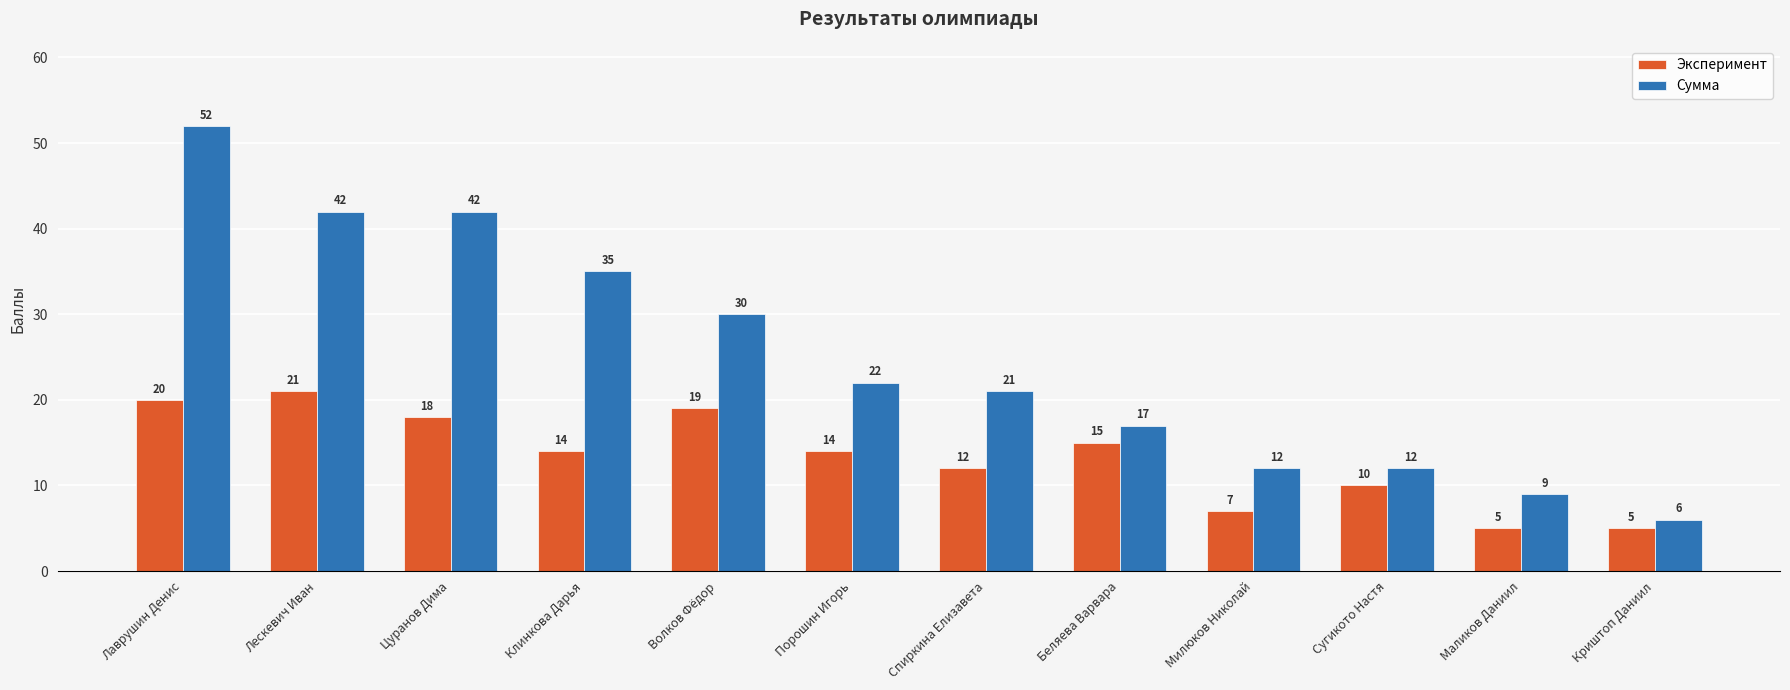

Which series has the largest total across all categories?

Сумма